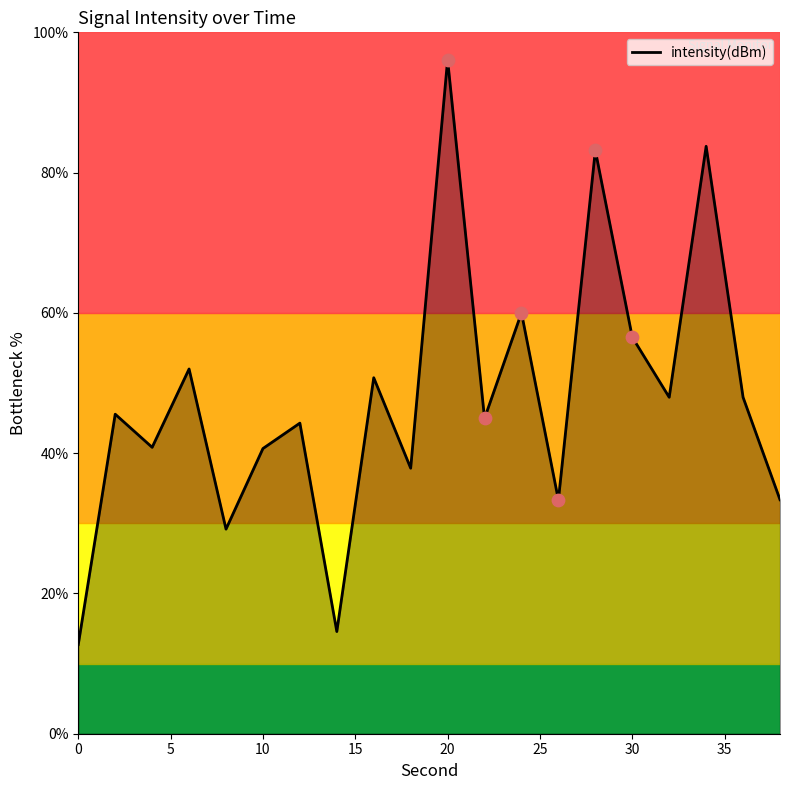

What is the greatest value displayed?

96.1